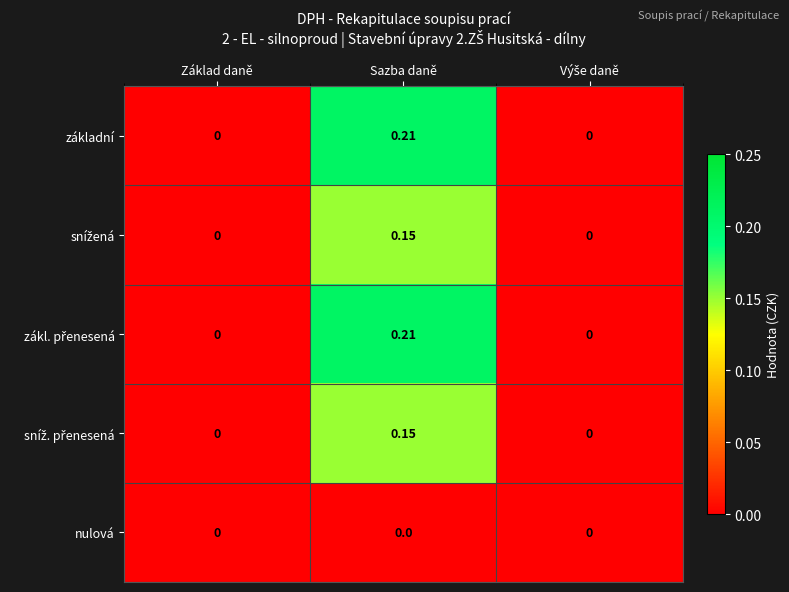

At which category is the sum across all series the highest?

Sazba daně